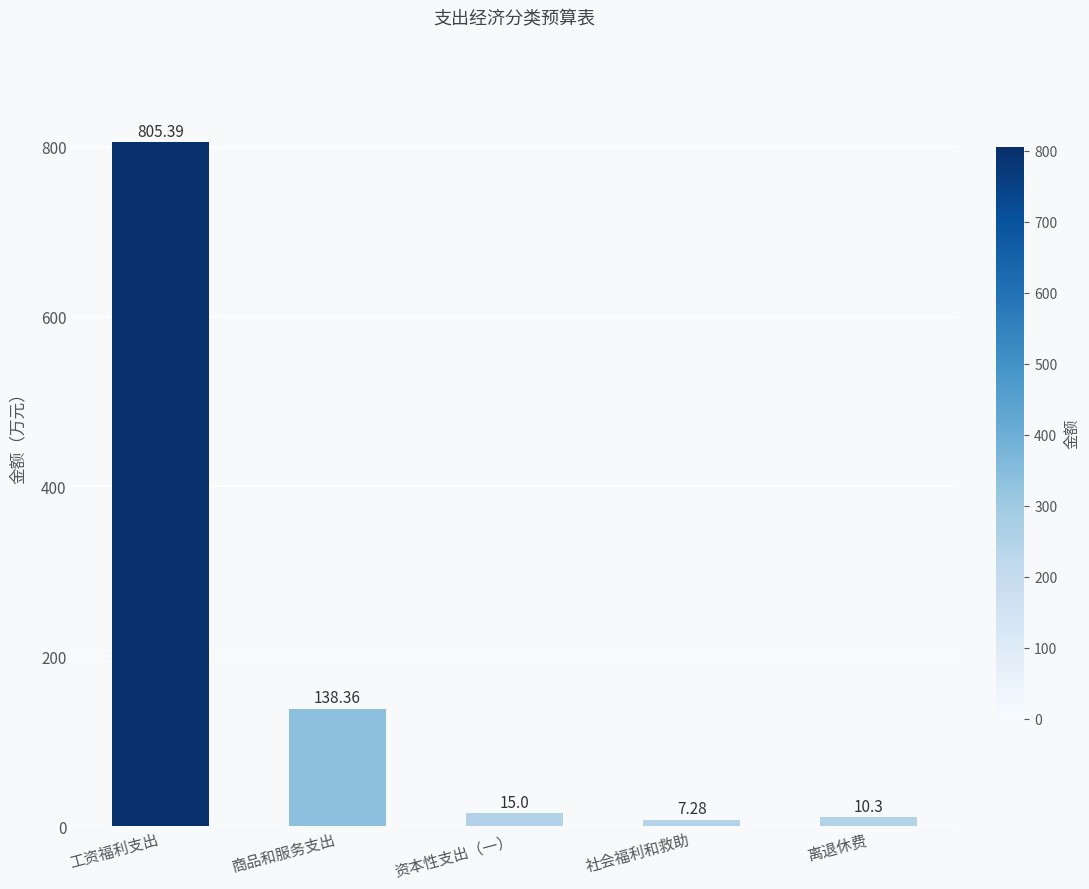

Reading left to right, extract all data points from this chart.

工资福利支出=805.4	商品和服务支出=138.4	资本性支出（一）=15.0	社会福利和救助=7.3	离退休费=10.3